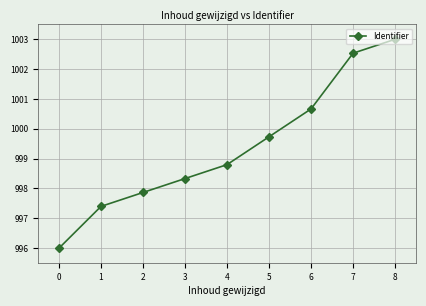

Between 8 and 5, which is larger?

8